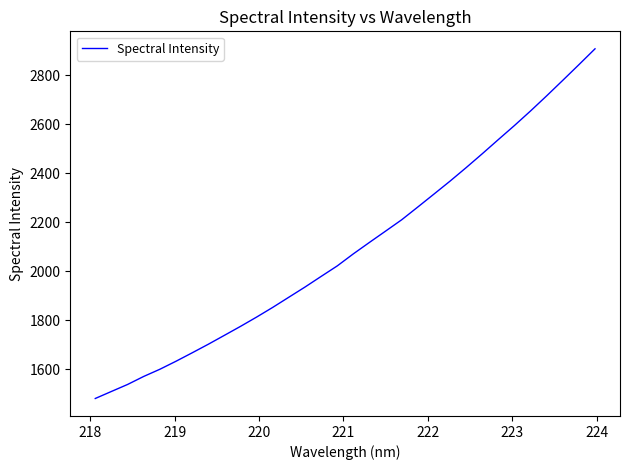

What is the difference between the maximum and minimum values?

1425.8